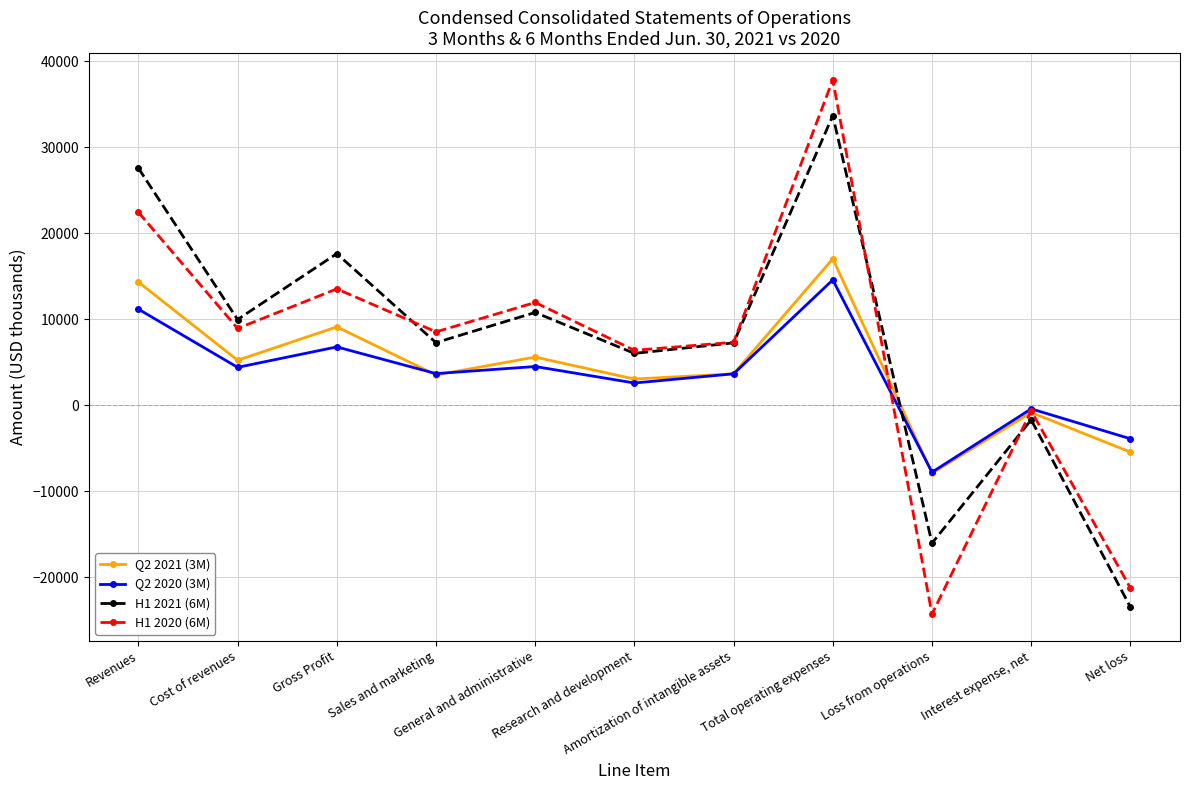

How many times do Q2 2021 (3M) and H1 2021 (6M) cross each other?

1